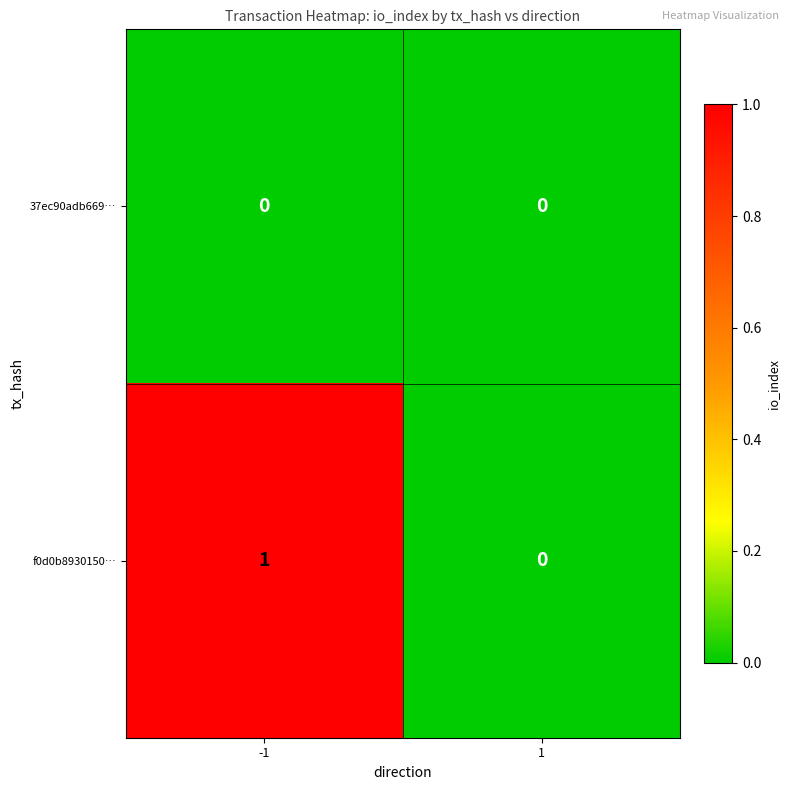

How many data points in f0d0b8930150… are less than 1?

1